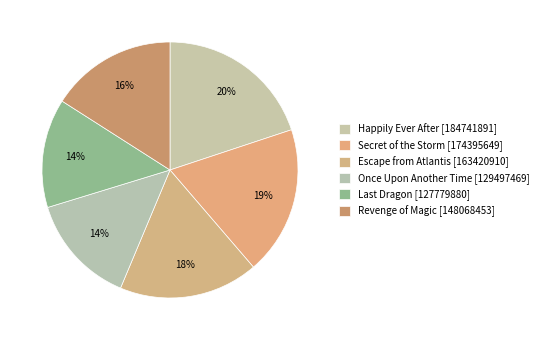

How many segments does this pie chart have?

6